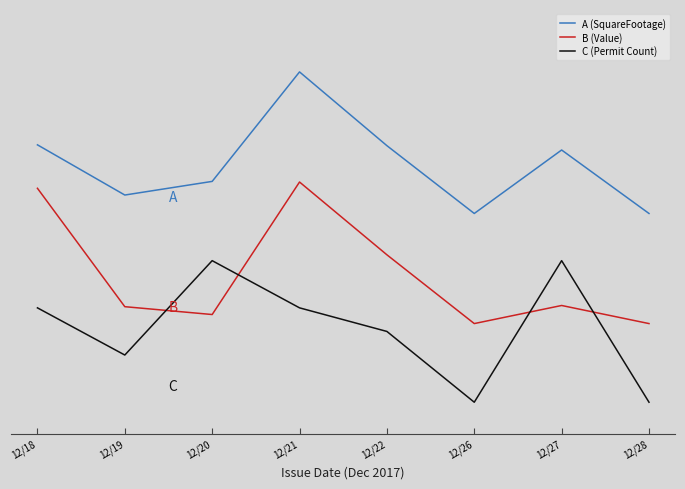

How many intersections are there between C (Permit Count) and B (Value)?

4